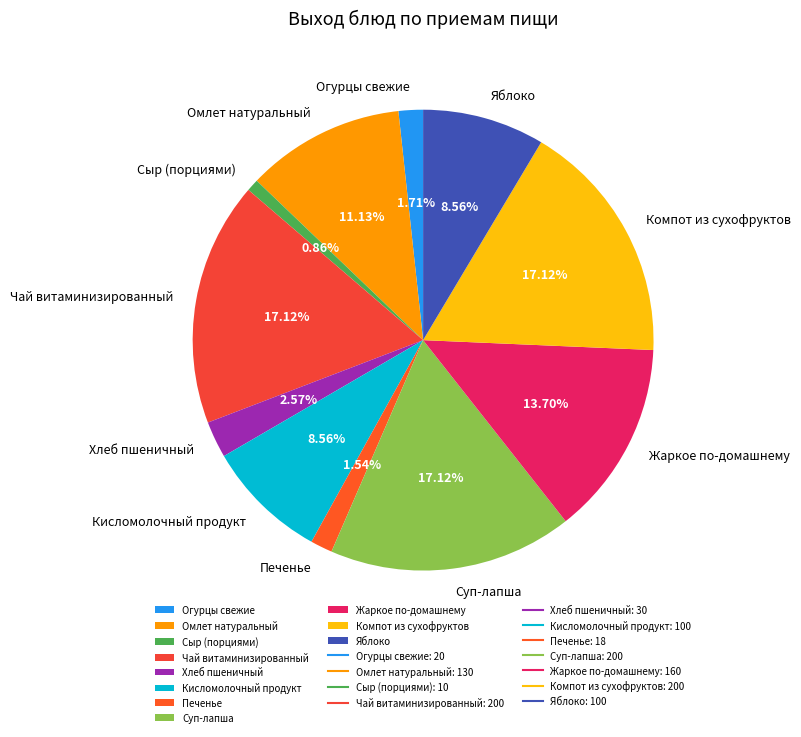

Count the number of slices in the pie.

11